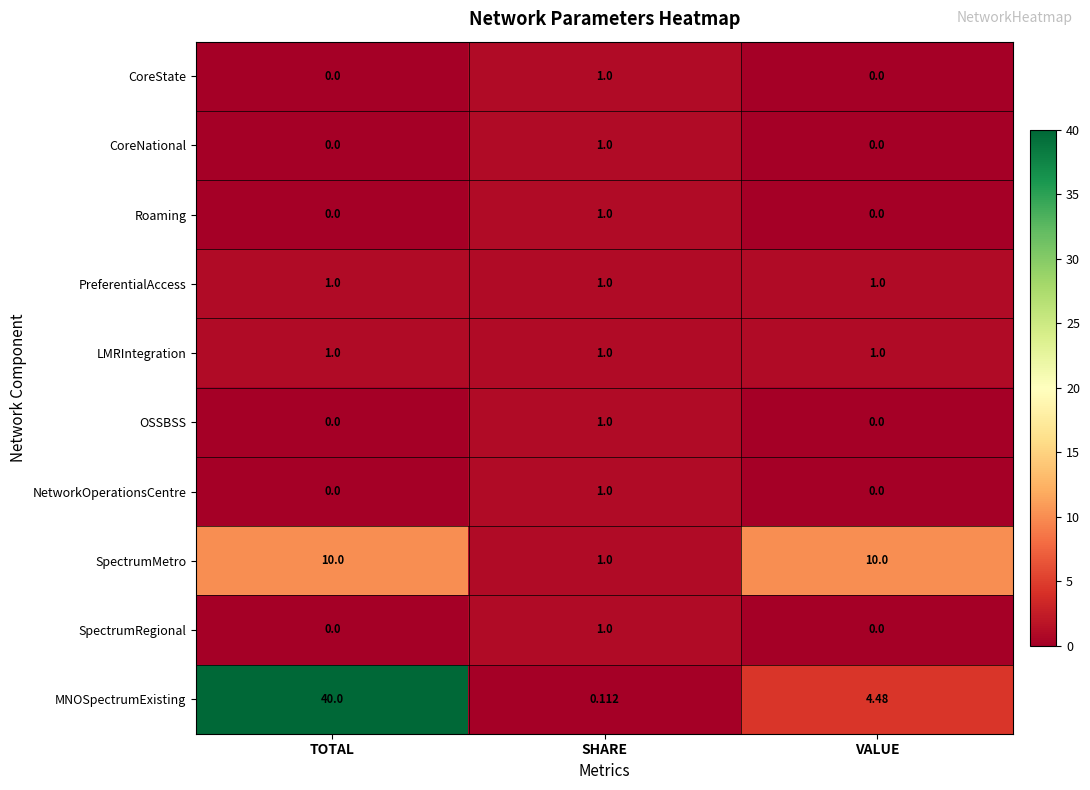

Which label corresponds to the largest value in the chart?

TOTAL